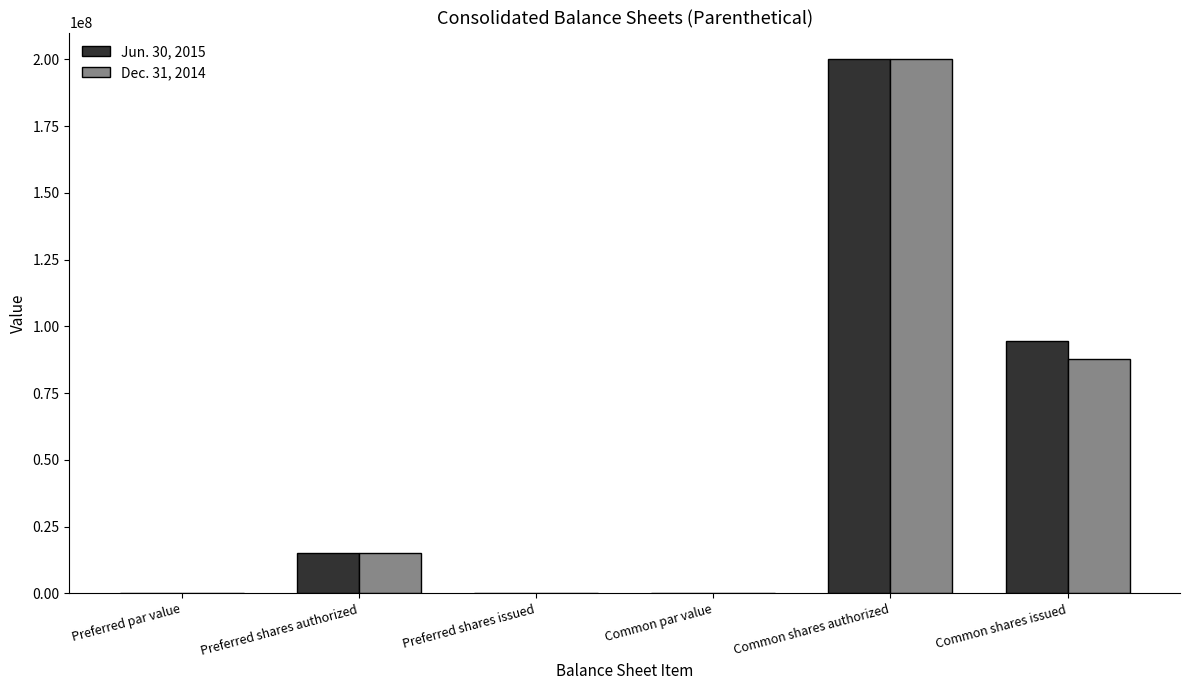

At which label does Dec. 31, 2014 reach its peak?

Common shares authorized